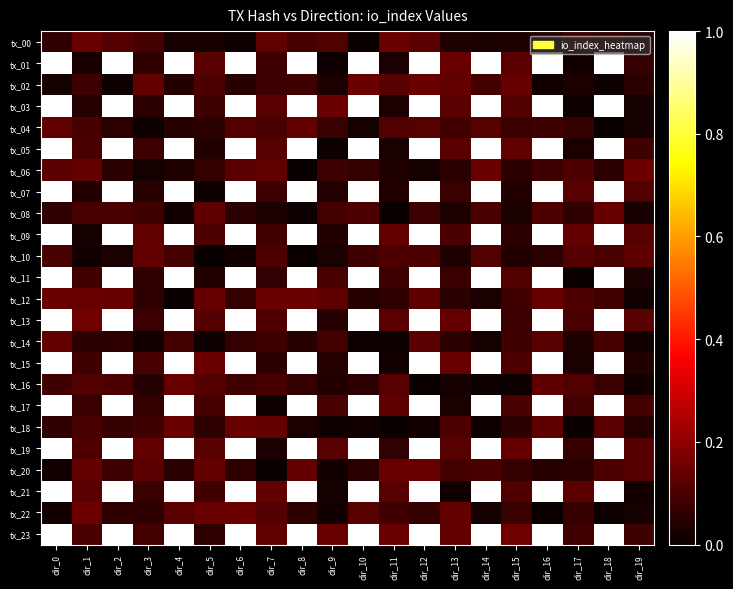

What is the greatest value displayed?

1.0